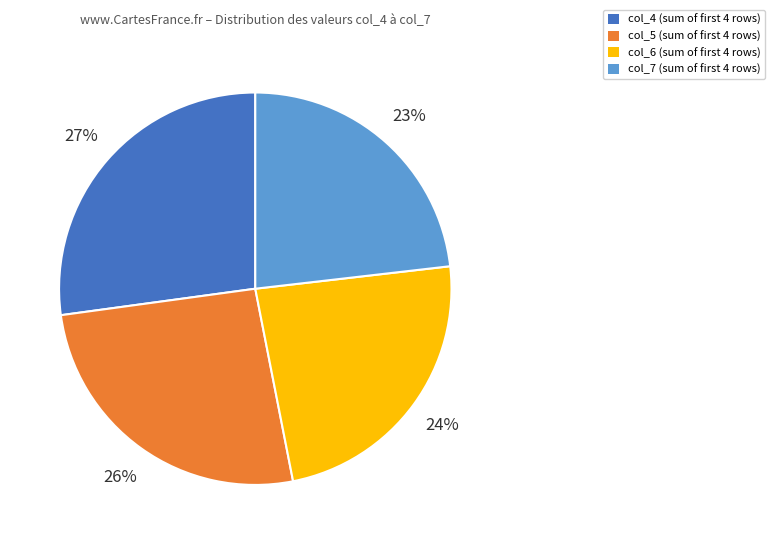

Which slice is the largest?

col_4 (sum of first 4 rows)